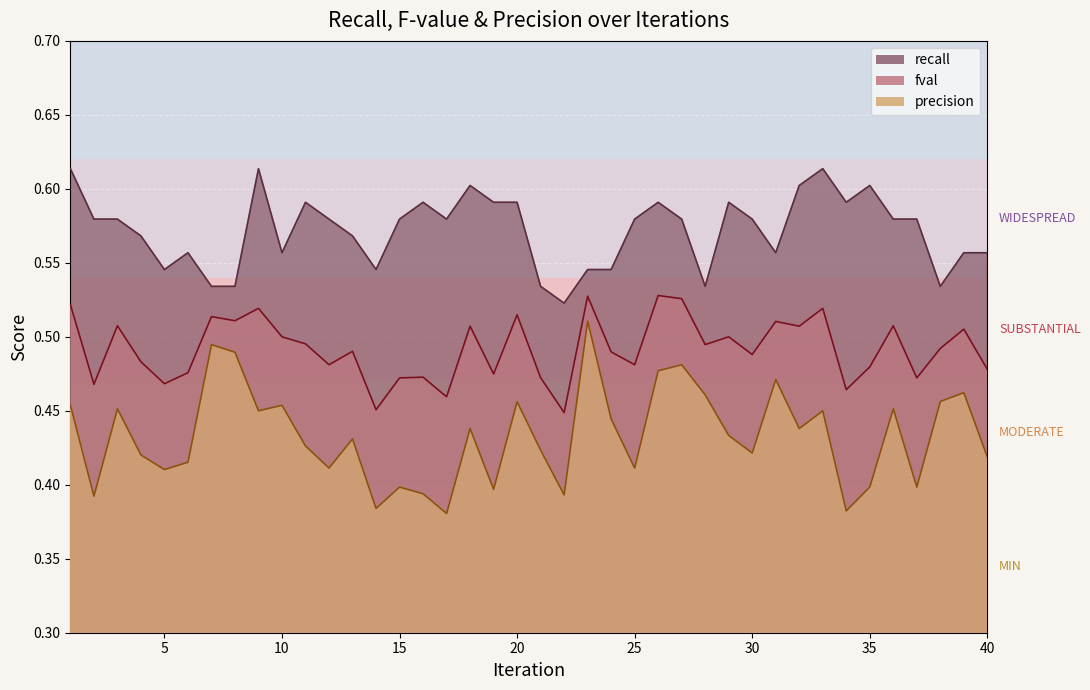

How many lines are shown in the chart?

3